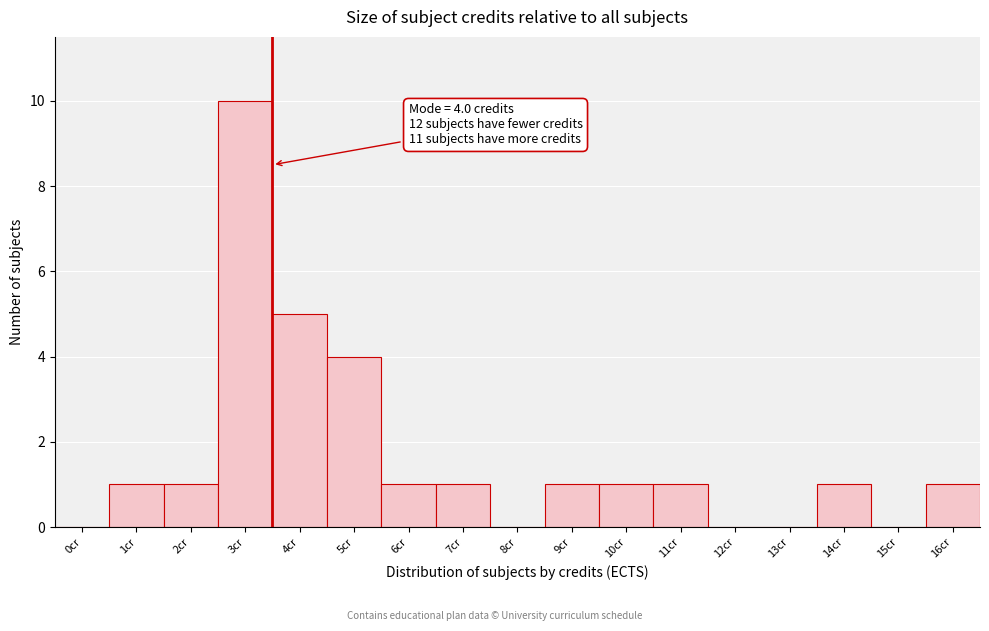

Reading left to right, list all the values displayed in this chart.

0cr=0	1cr=1	2cr=1	3cr=10	4cr=5	5cr=4	6cr=1	7cr=1	8cr=0	9cr=1	10cr=1	11cr=1	12cr=0	13cr=0	14cr=1	15cr=0	16cr=1